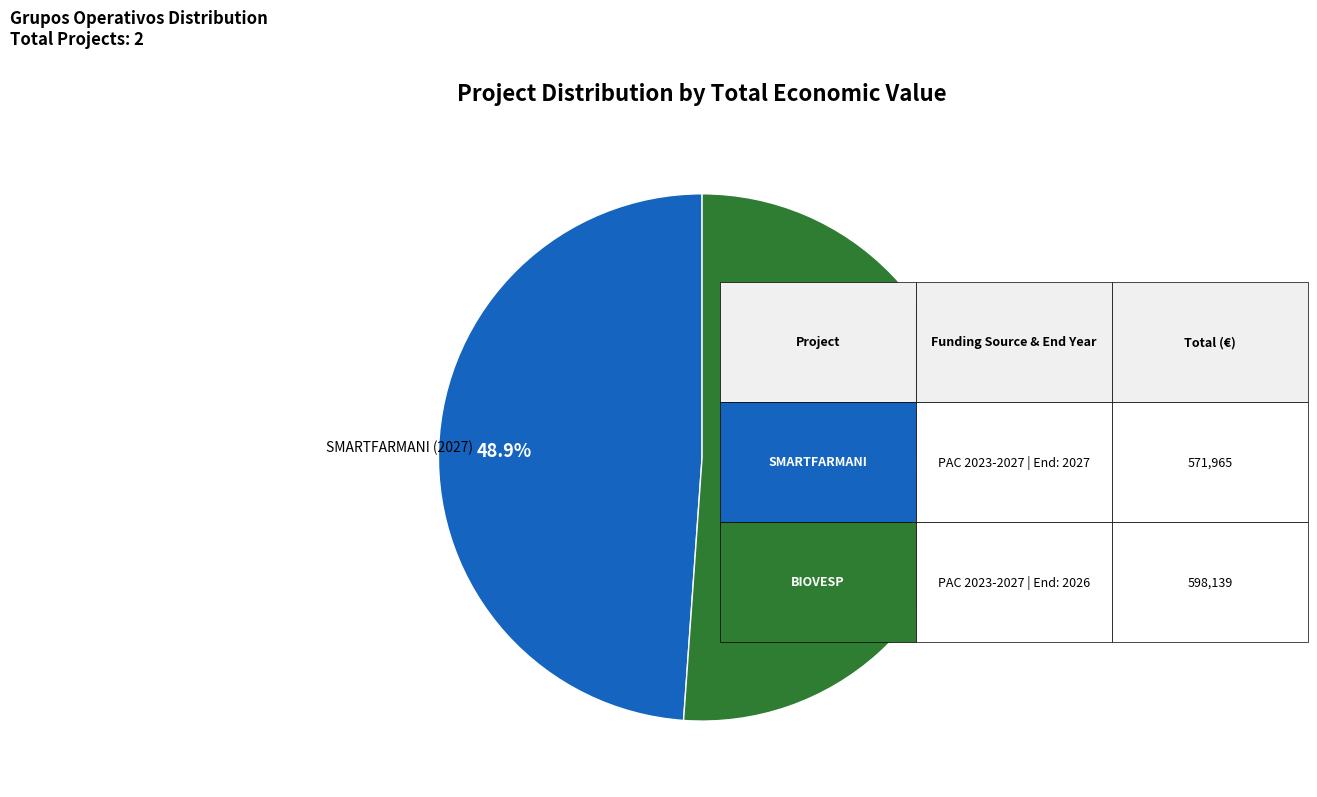

Approximately how many times larger is the value at SMARTFARMANI (2027) compared to BIOVESP (2026)?

1.0